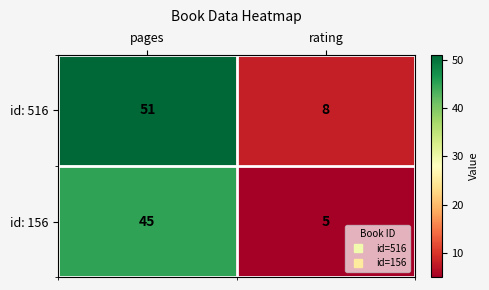

What is the difference between the maximum and minimum values in the id: 516 series?

43